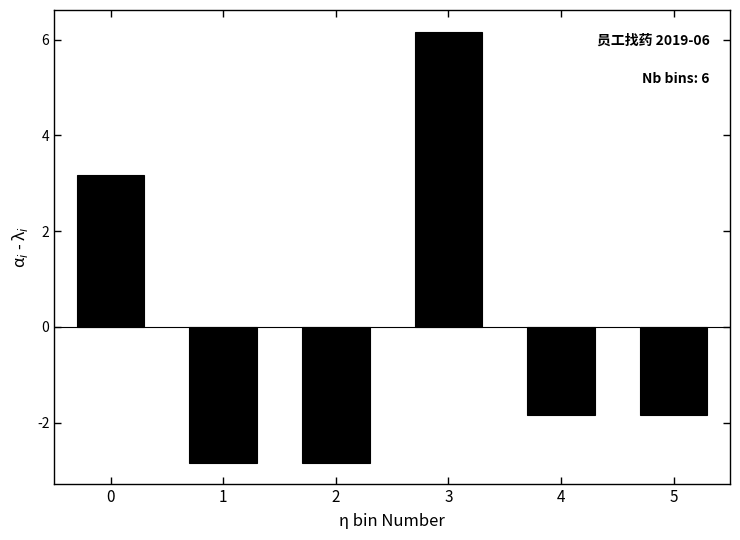

What is the value of the 5th bar from the left?

-1.8